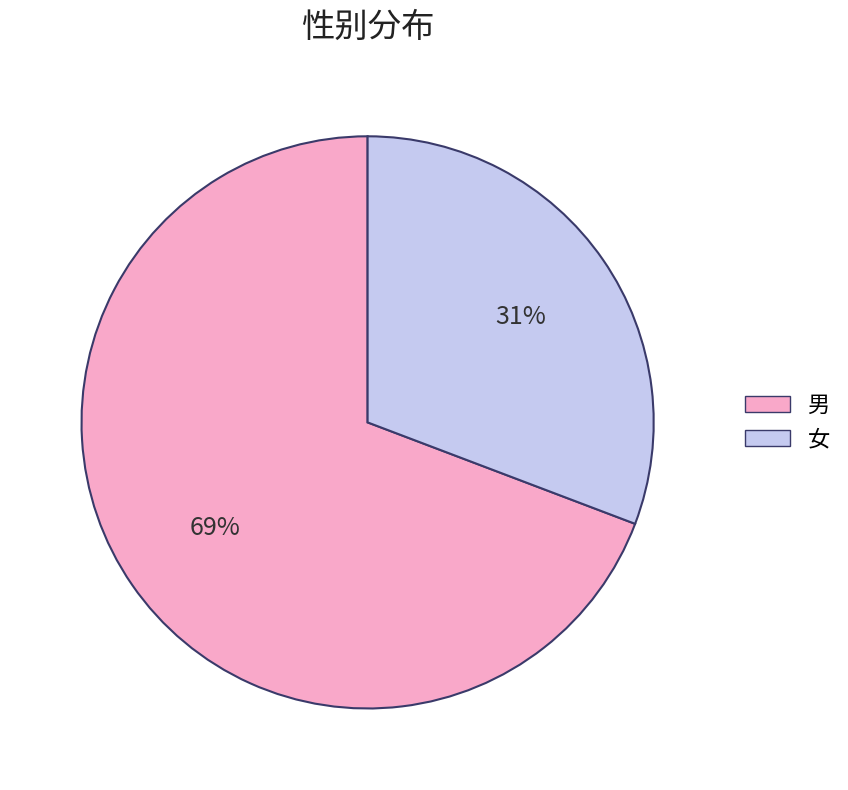

Which slice is the largest?

男